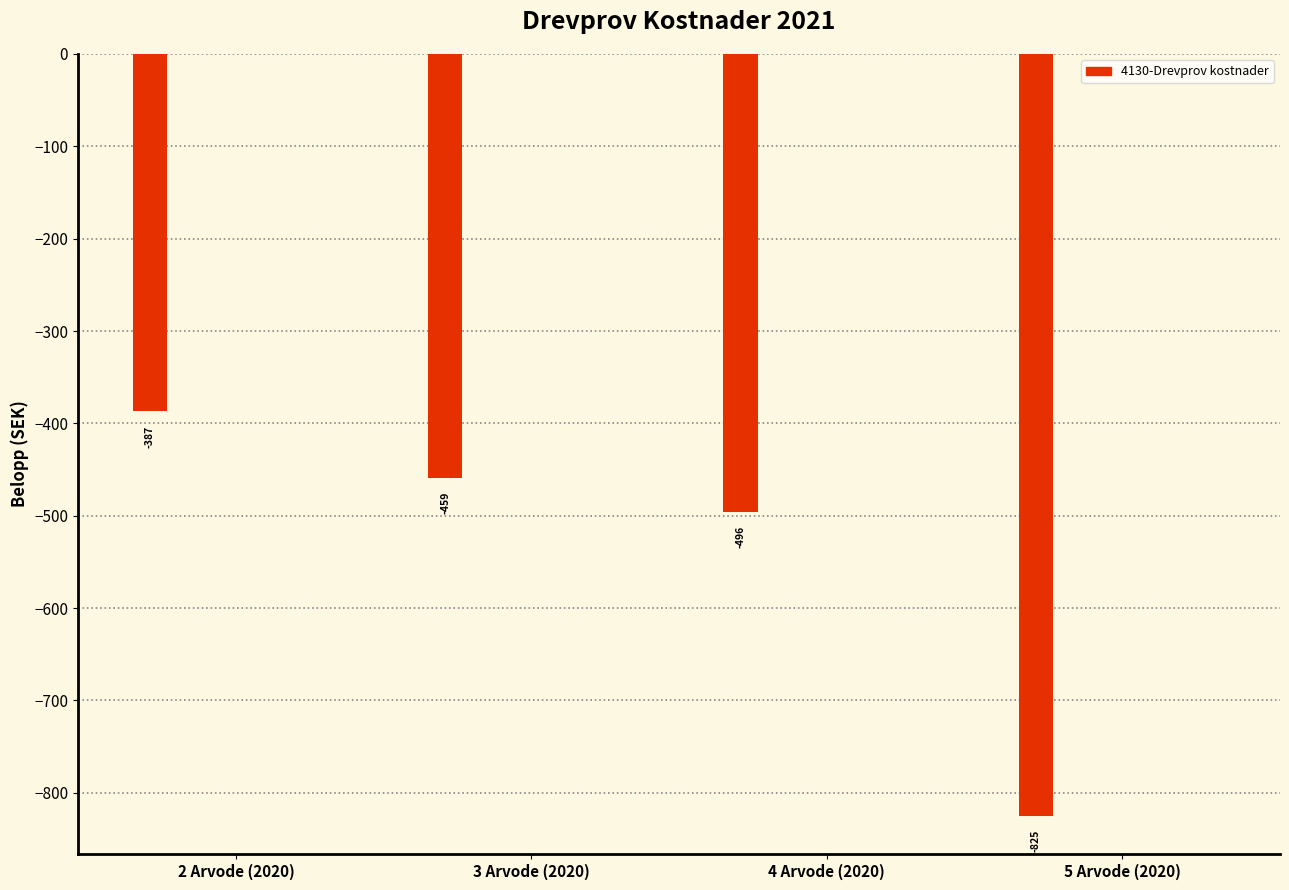

What is the greatest value displayed?

-387